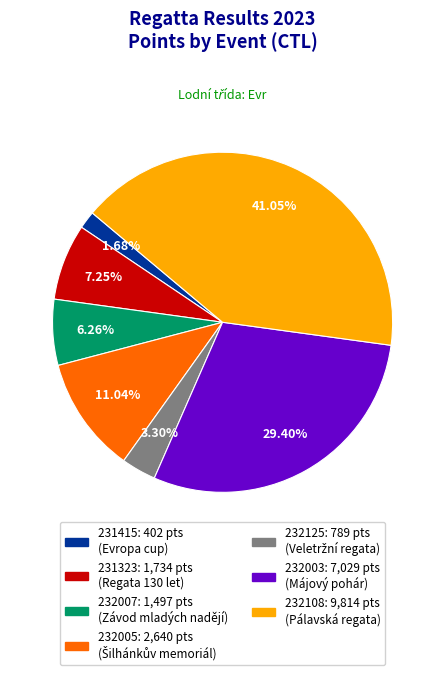

Approximately how many times larger is the value at 231323 compared to 232108?

0.2